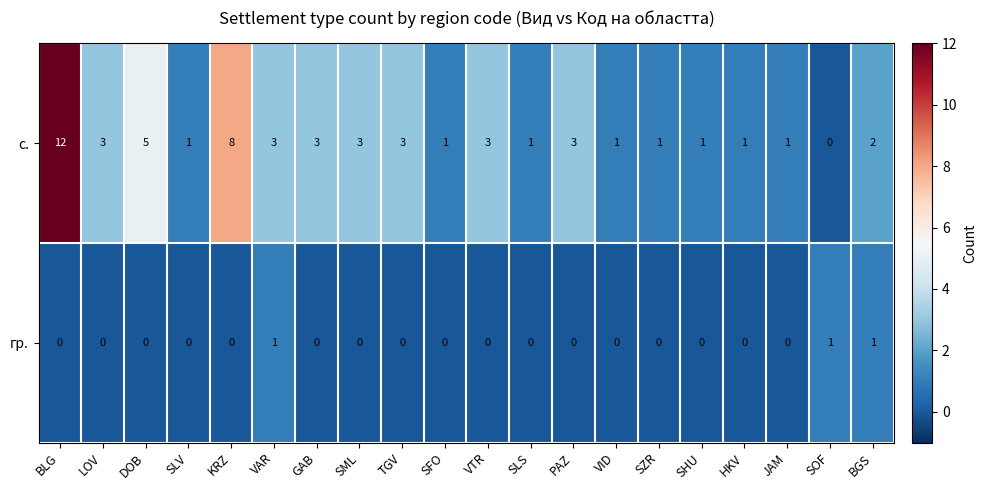

True or false: с. has a value of 0 at VID.

False